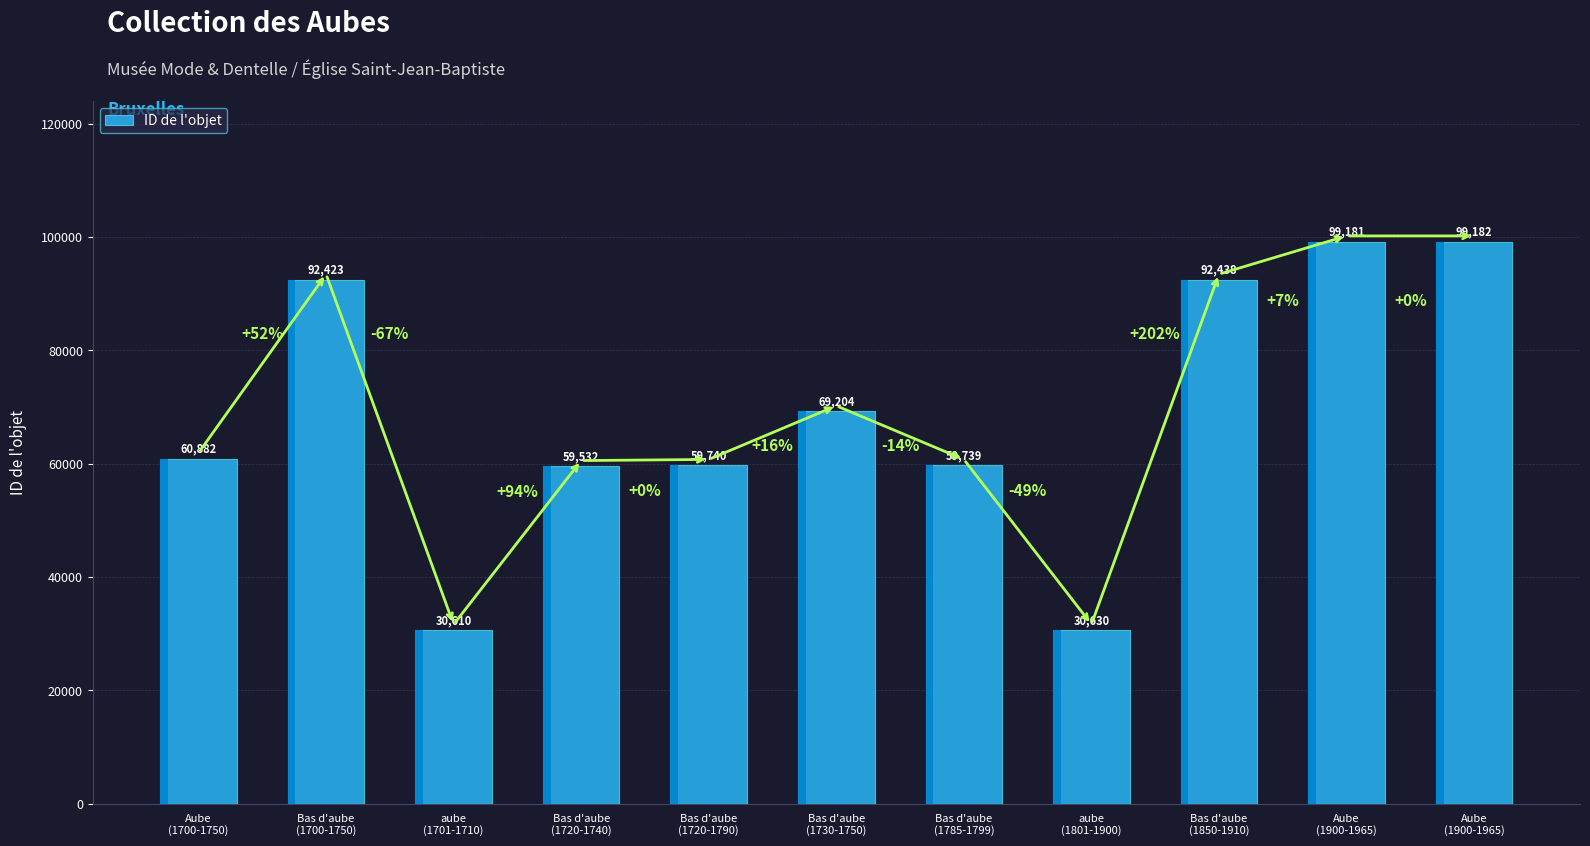

What is the difference between the second highest and minimum values?

68571